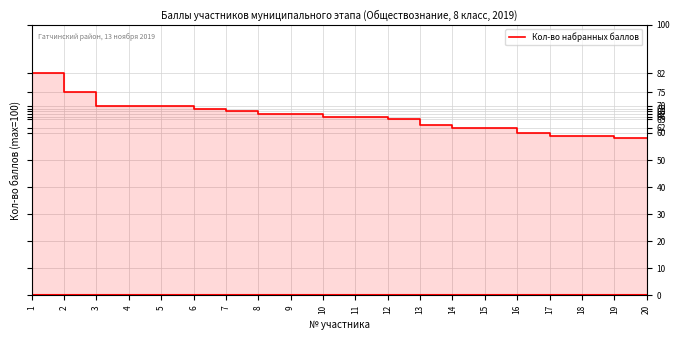

What is the maximum value shown in the chart?

82